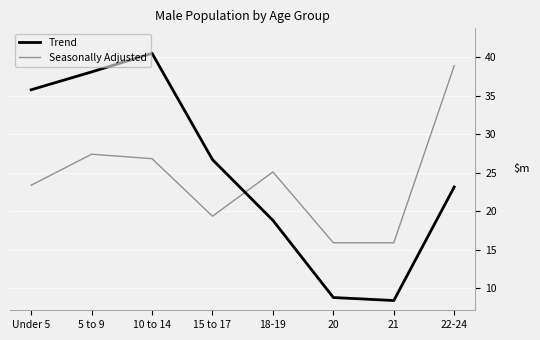

Is it true that Seasonally Adjusted equals 26834.2 at 10 to 14?

True